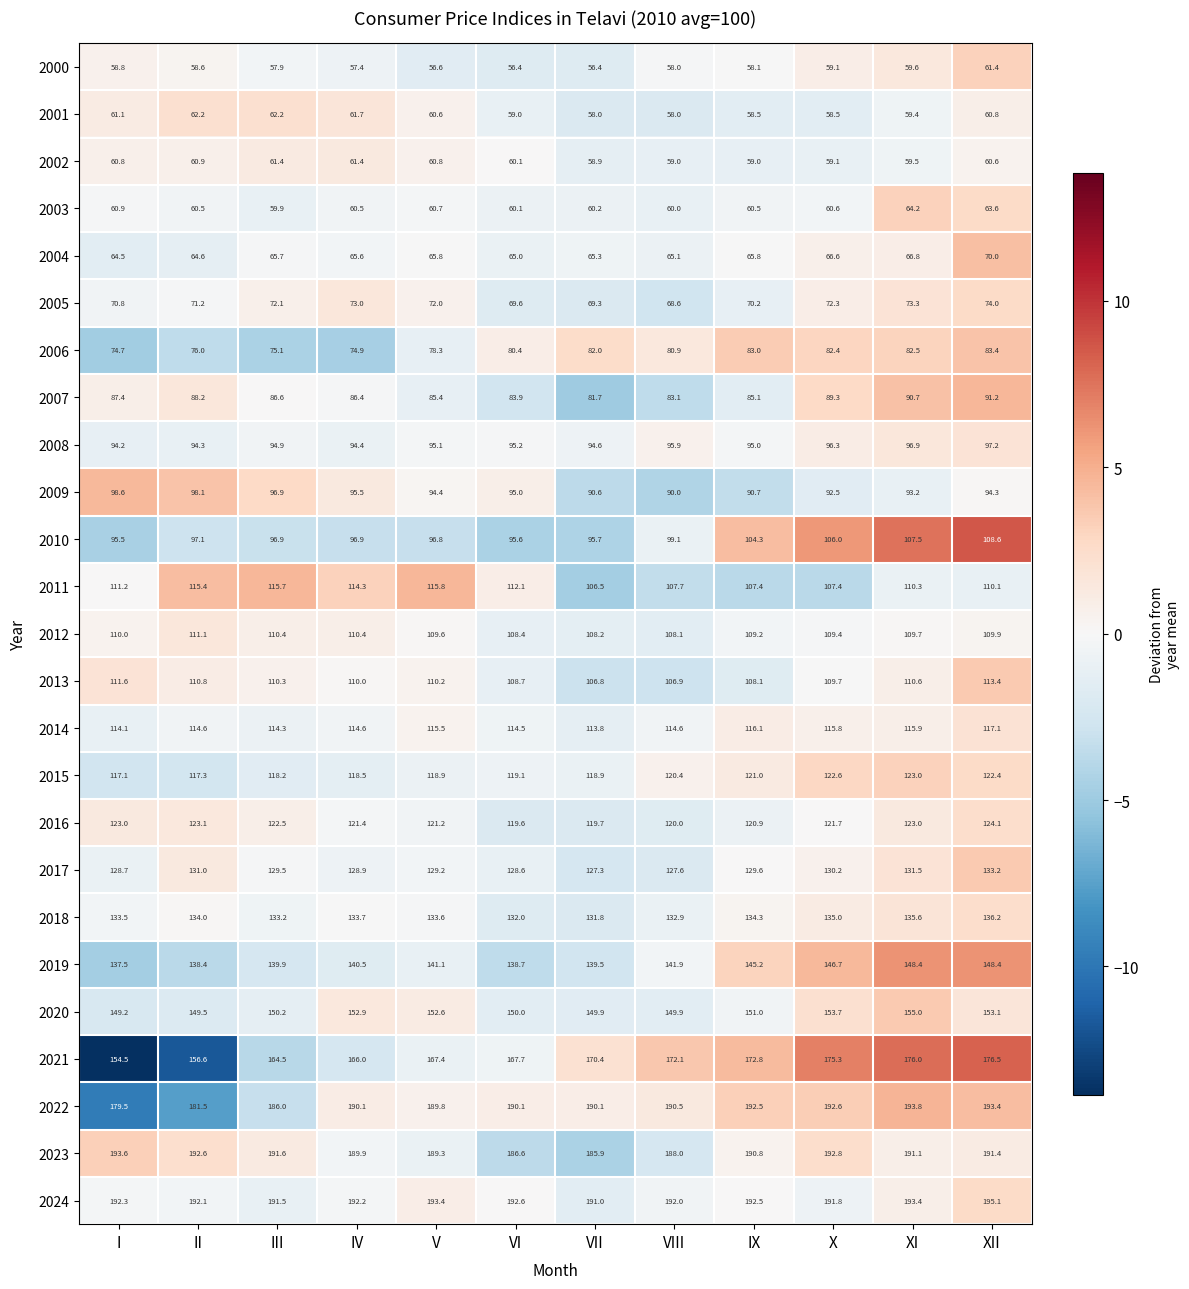

Is it true that 2016 equals 119.7 at VII?

True